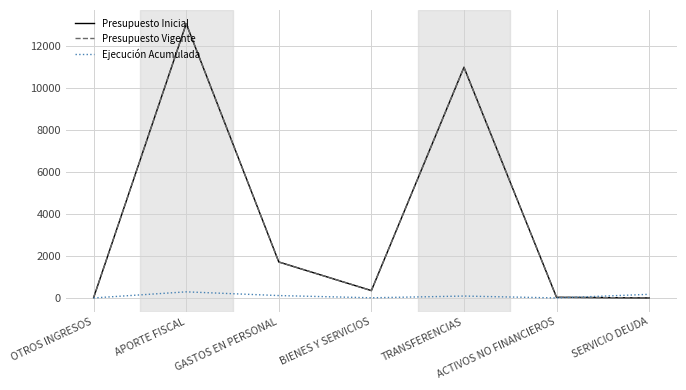

Does the chart have visible grid lines?

Yes